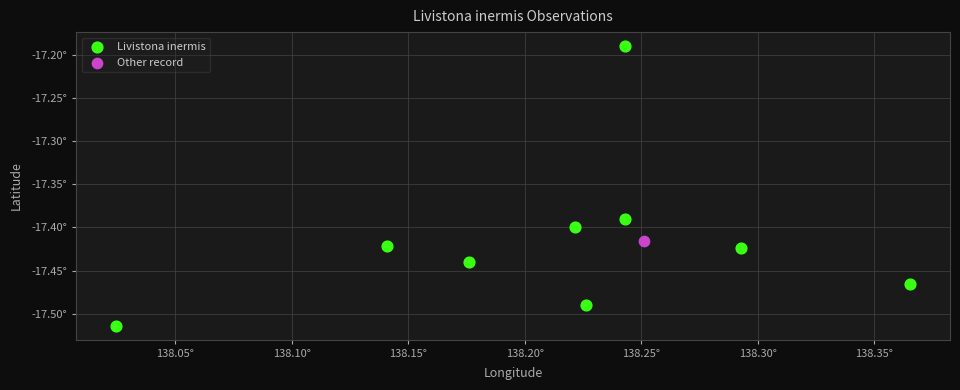

What are all the series names shown in the legend?

Livistona inermis, Other record